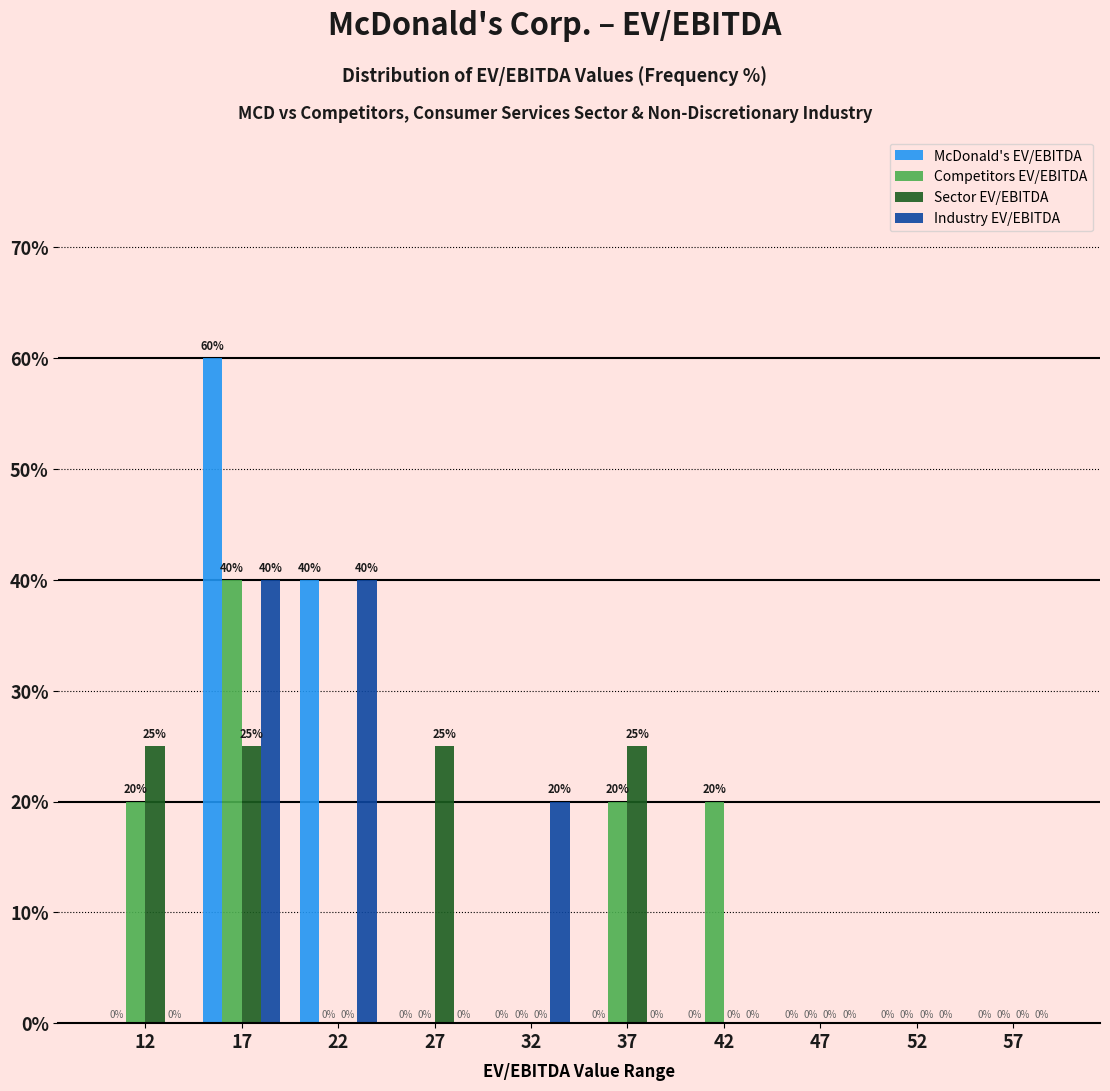

What is the height of the Competitors EV/EBITDA bar covering 35 to 40 on the x-axis?

20